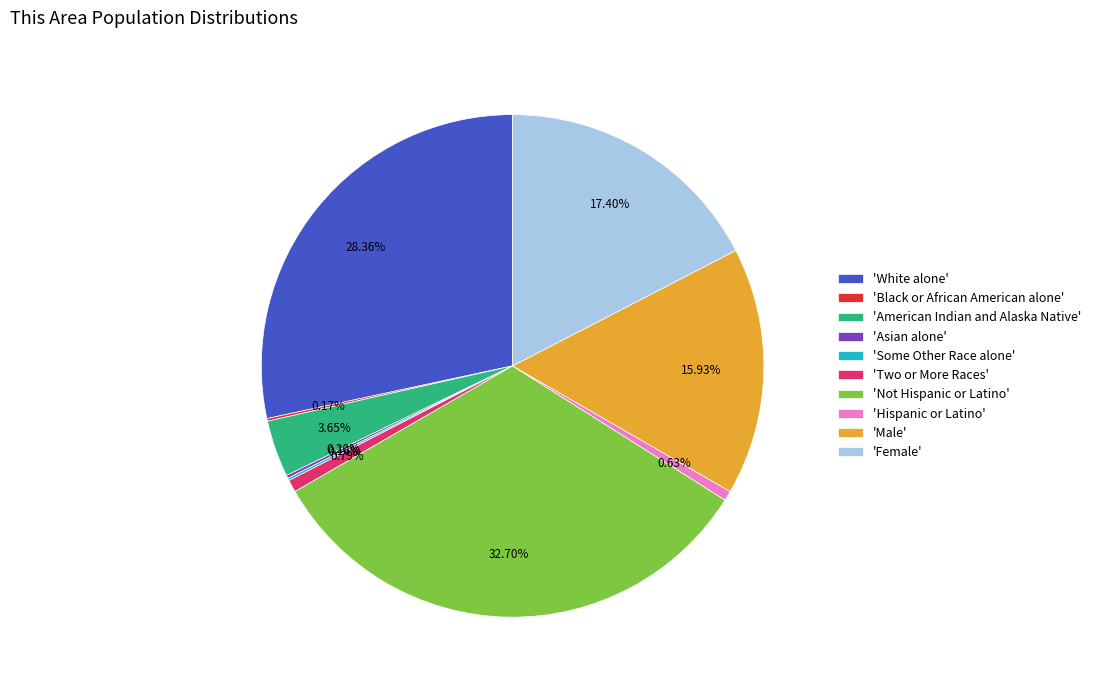

Does 'American Indian and Alaska Native' represent more than half of the total?

No